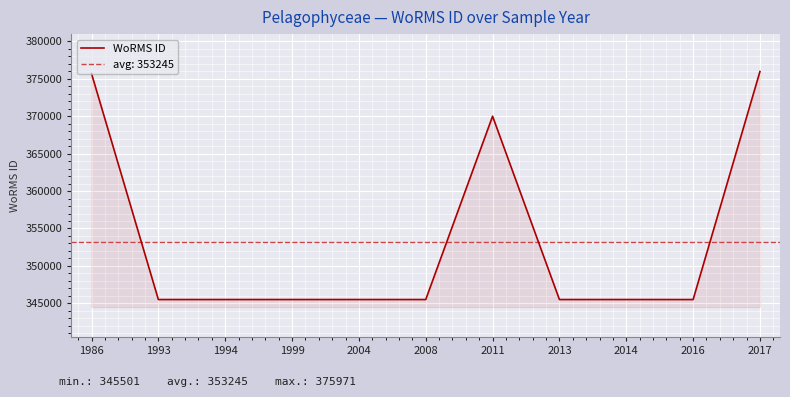

Reading left to right, extract all data points from this chart.

1986=375699	1993=345504	1994=345504	1999=345504	2004=345504	2008=345504	2011=370001	2013=345504	2014=345504	2016=345501	2017=375971